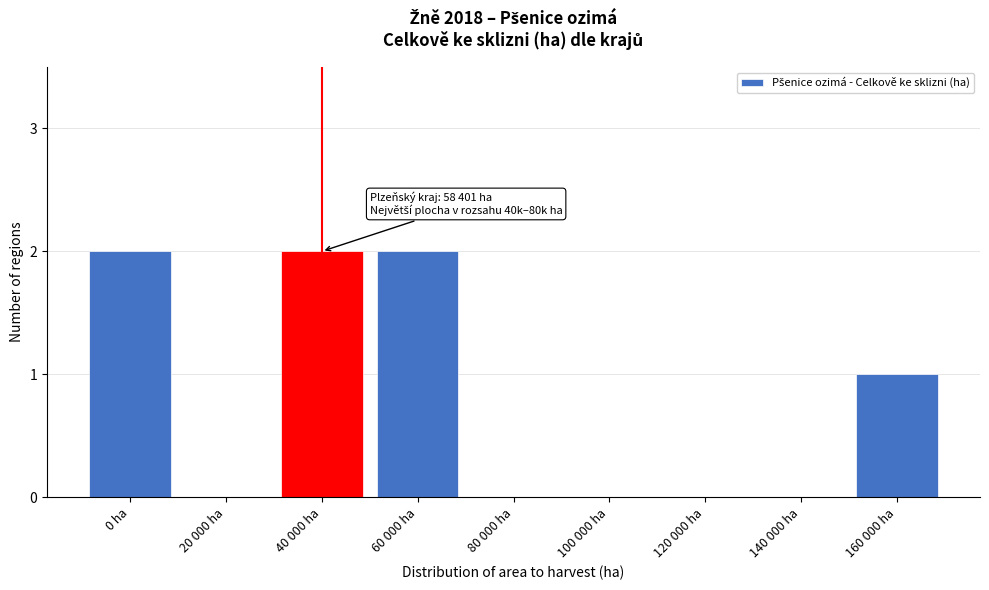

Reading right to left, list all the values displayed in this chart.

160 000 ha=1	140 000 ha=0	120 000 ha=0	100 000 ha=0	80 000 ha=0	60 000 ha=2	40 000 ha=2	20 000 ha=0	0 ha=2